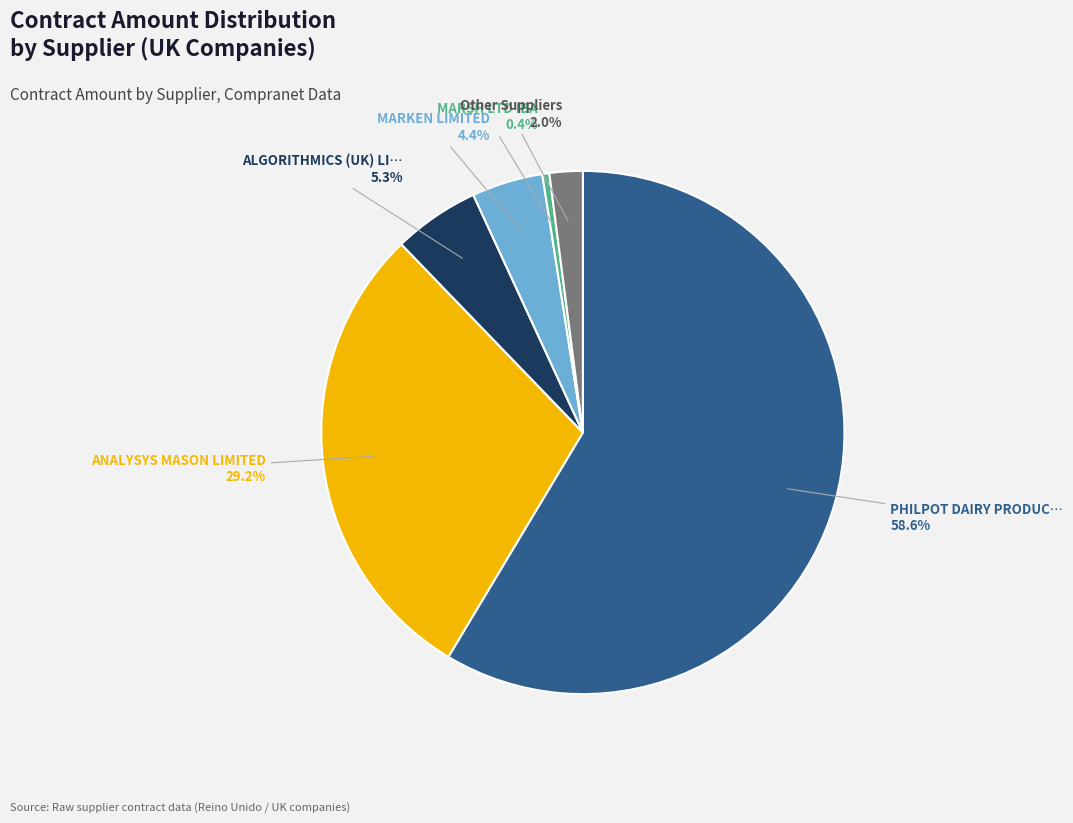

Which category accounts for the majority?

PHILPOT DAIRY PRODUC…